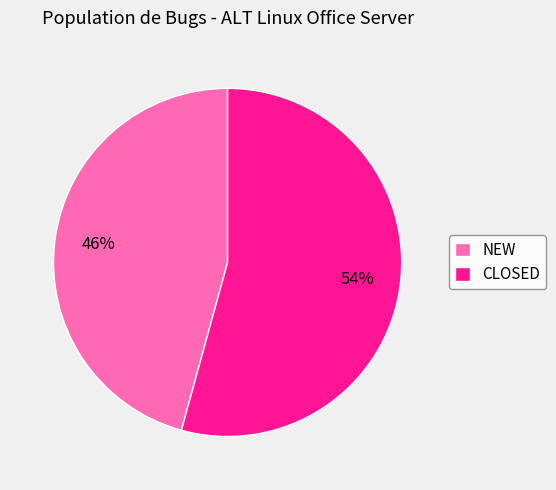

What is the largest slice in the pie chart?

CLOSED